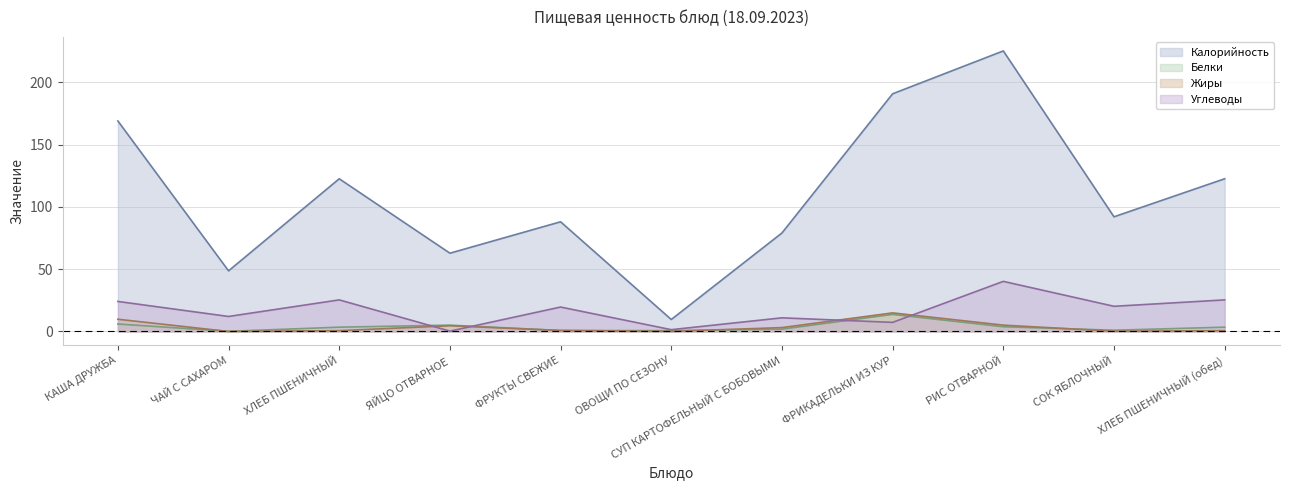

At which label does Калорийность reach its minimum?

ОВОЩИ ПО СЕЗОНУ